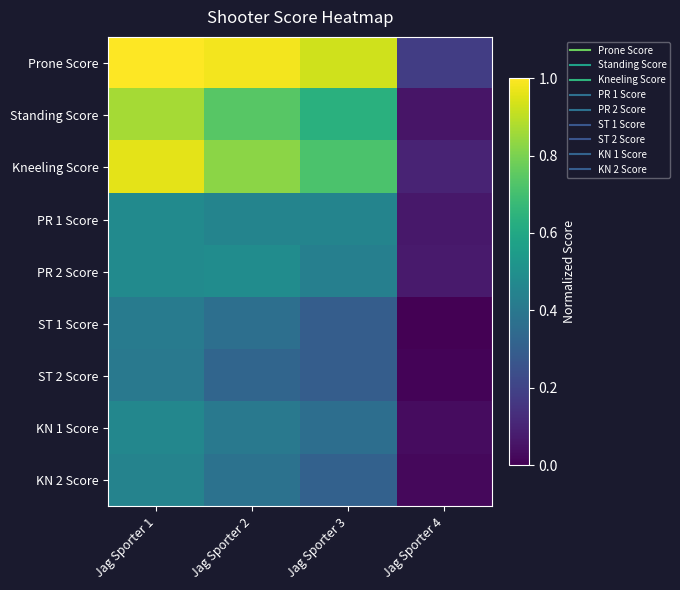

Count the number of categories in the chart.

4